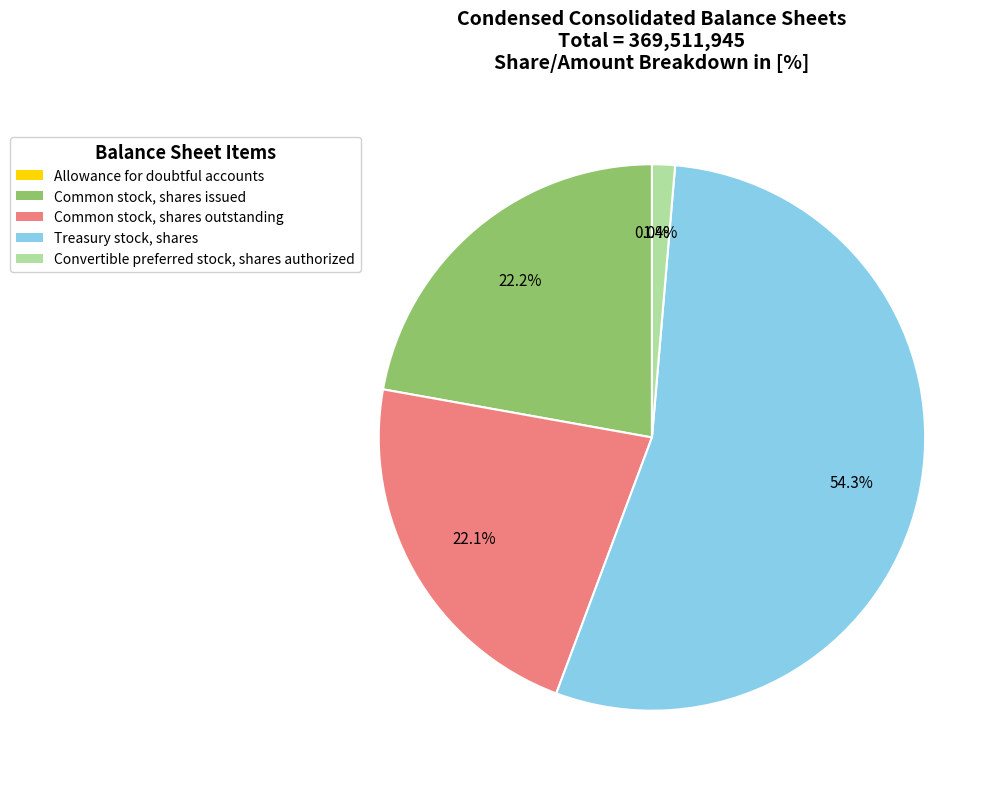

Which category has the biggest portion of the pie?

Treasury stock, shares